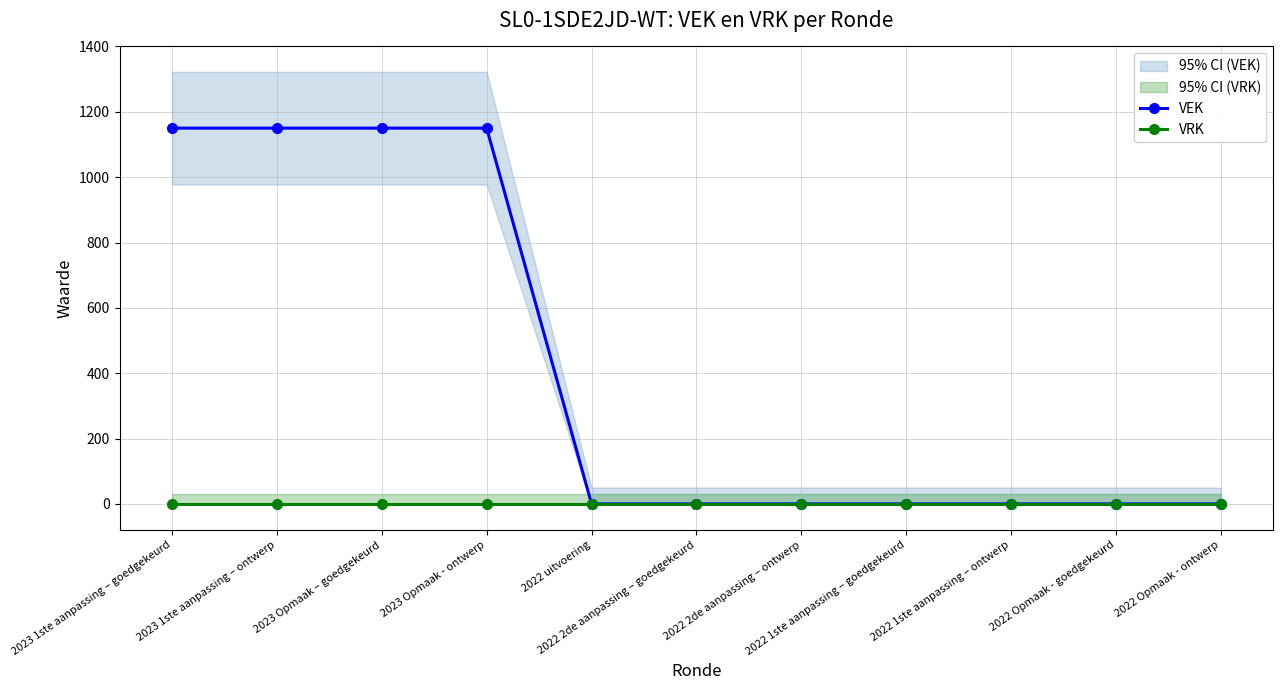

Count the number of data series in this chart.

2